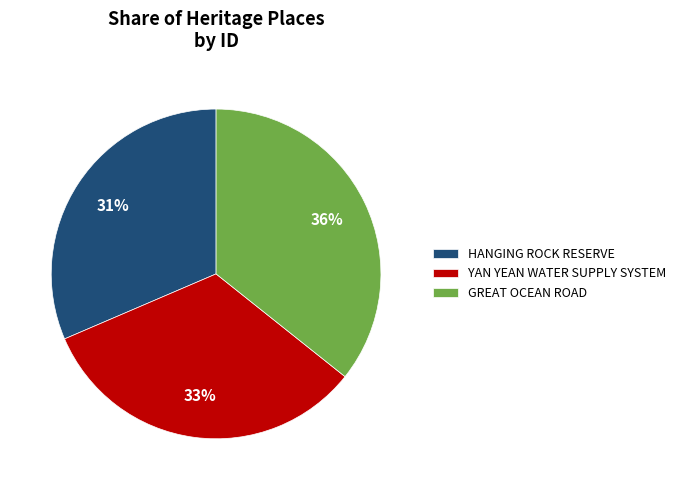

Which has a higher value, GREAT OCEAN ROAD or YAN YEAN WATER SUPPLY SYSTEM?

GREAT OCEAN ROAD